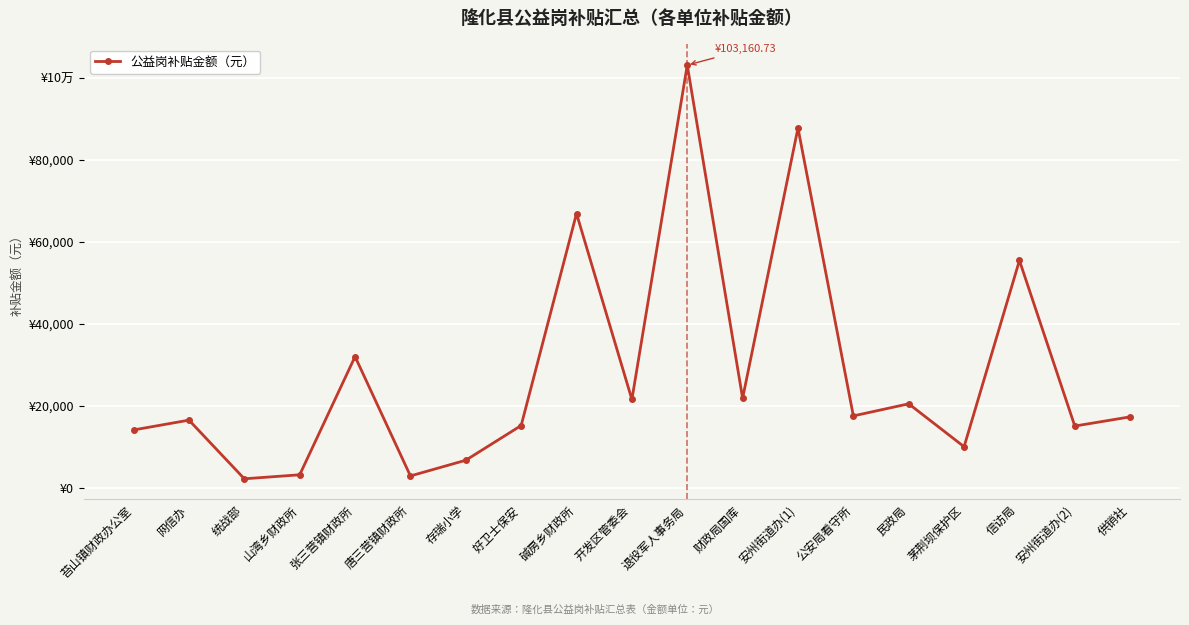

How many interior local peaks (higher than both neighbors) does the data have?

7